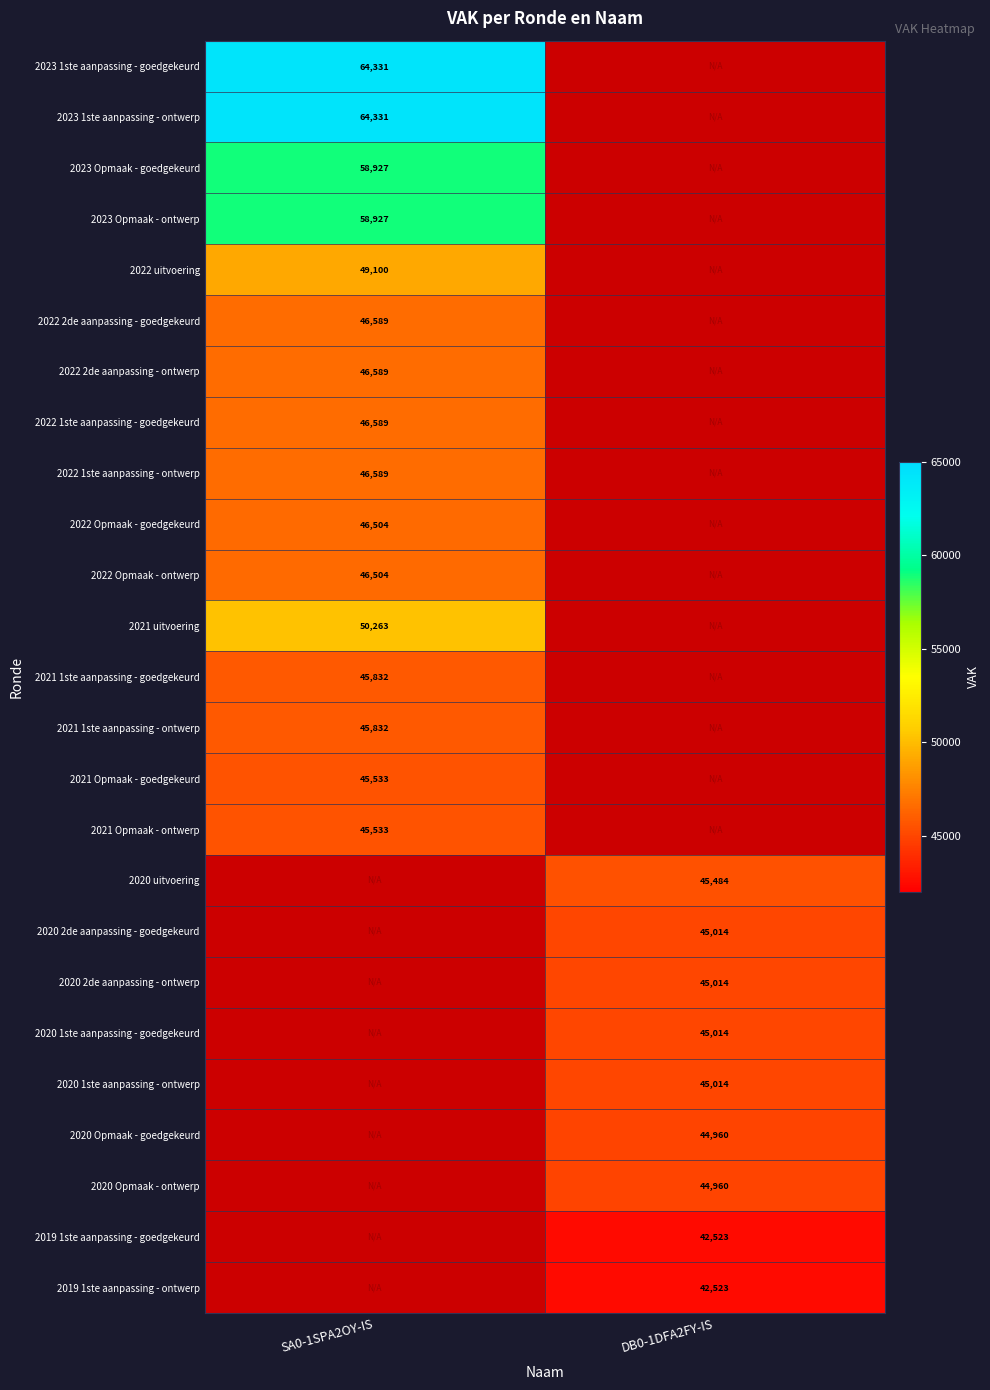

The 2022 2de aanpassing - goedgekeurd series shows 46589 at SA0-1SPA2OY-IS. True or false?

True